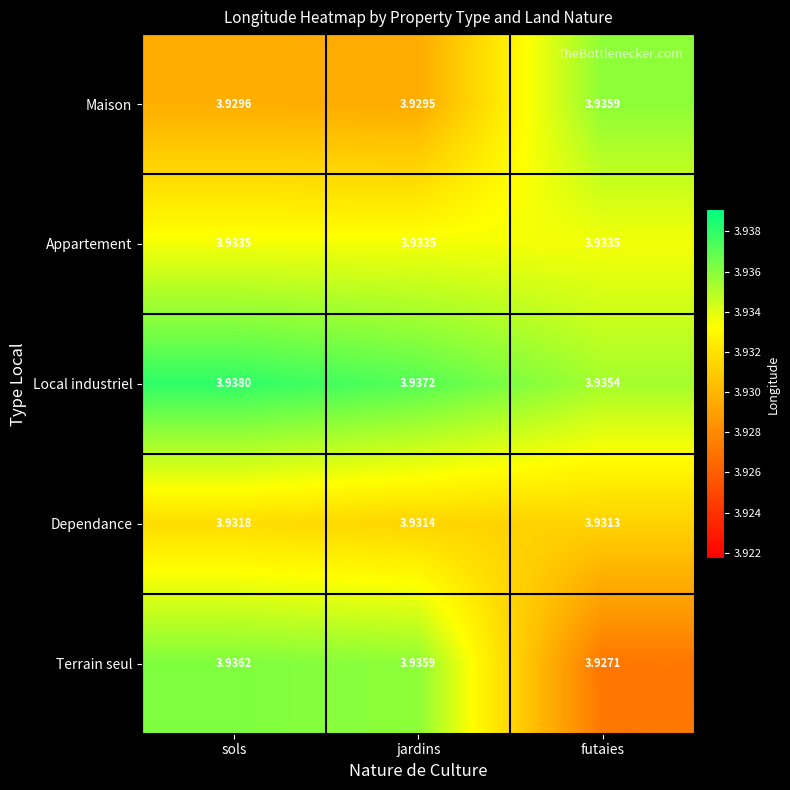

At which category does the chart reach its peak across all series?

sols